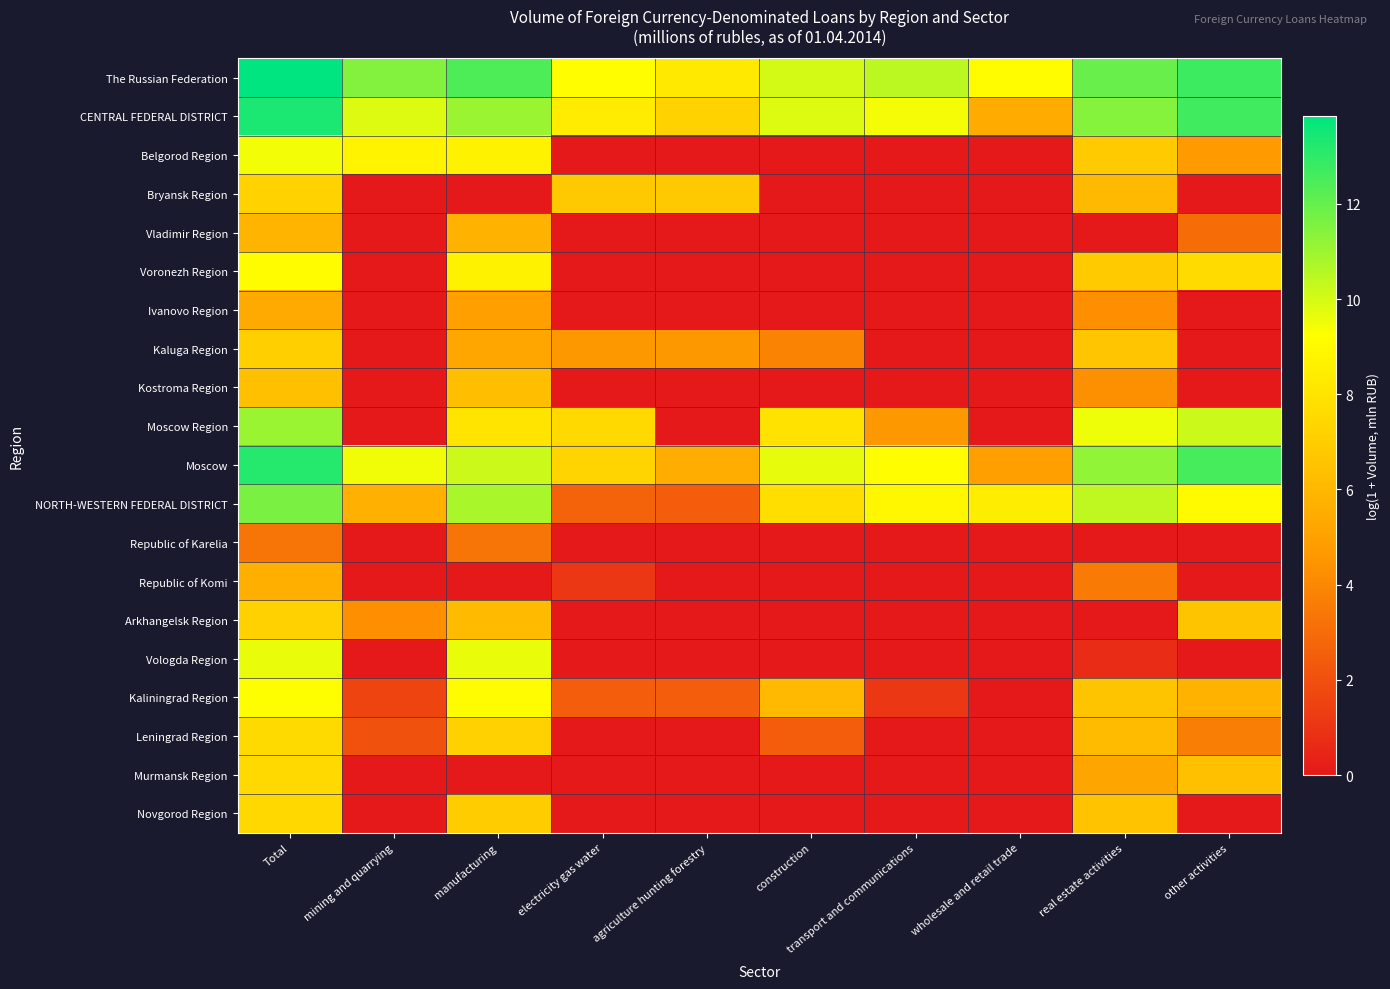

Rank the series at Total from highest to lowest value.

The Russian Federation, CENTRAL FEDERAL DISTRICT, Moscow, NORTH-WESTERN FEDERAL DISTRICT, Moscow Region, Vologda Region, Belgorod Region, Kaliningrad Region, Voronezh Region, Leningrad Region, Murmansk Region, Novgorod Region, Bryansk Region, Arkhangelsk Region, Kaluga Region, Kostroma Region, Vladimir Region, Republic of Komi, Ivanovo Region, Republic of Karelia